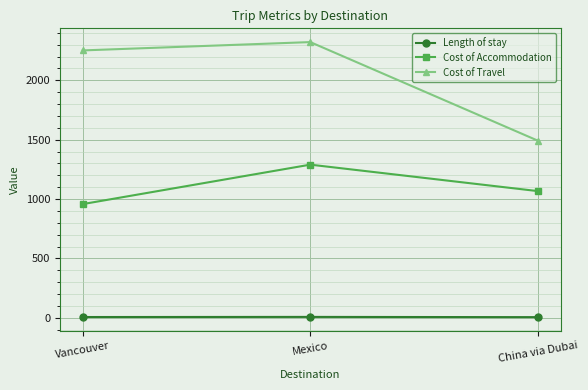

What is the sum of all Cost of Accommodation values?

3315.2